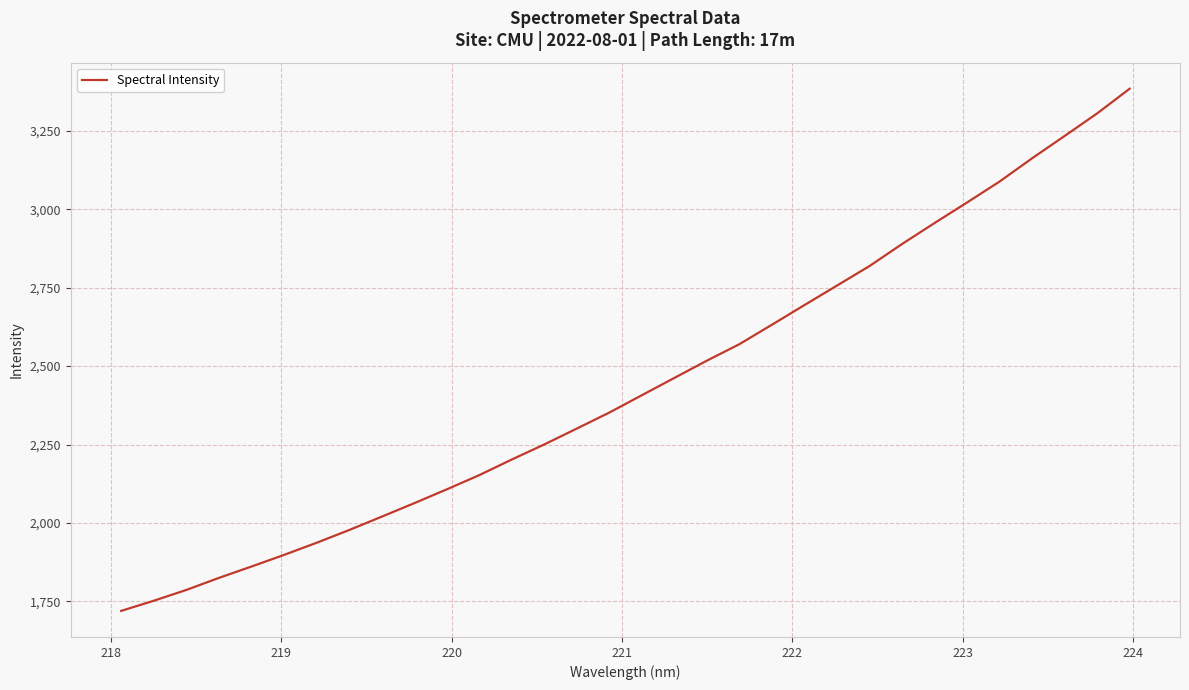

What is the difference between the maximum and minimum values?

1663.9